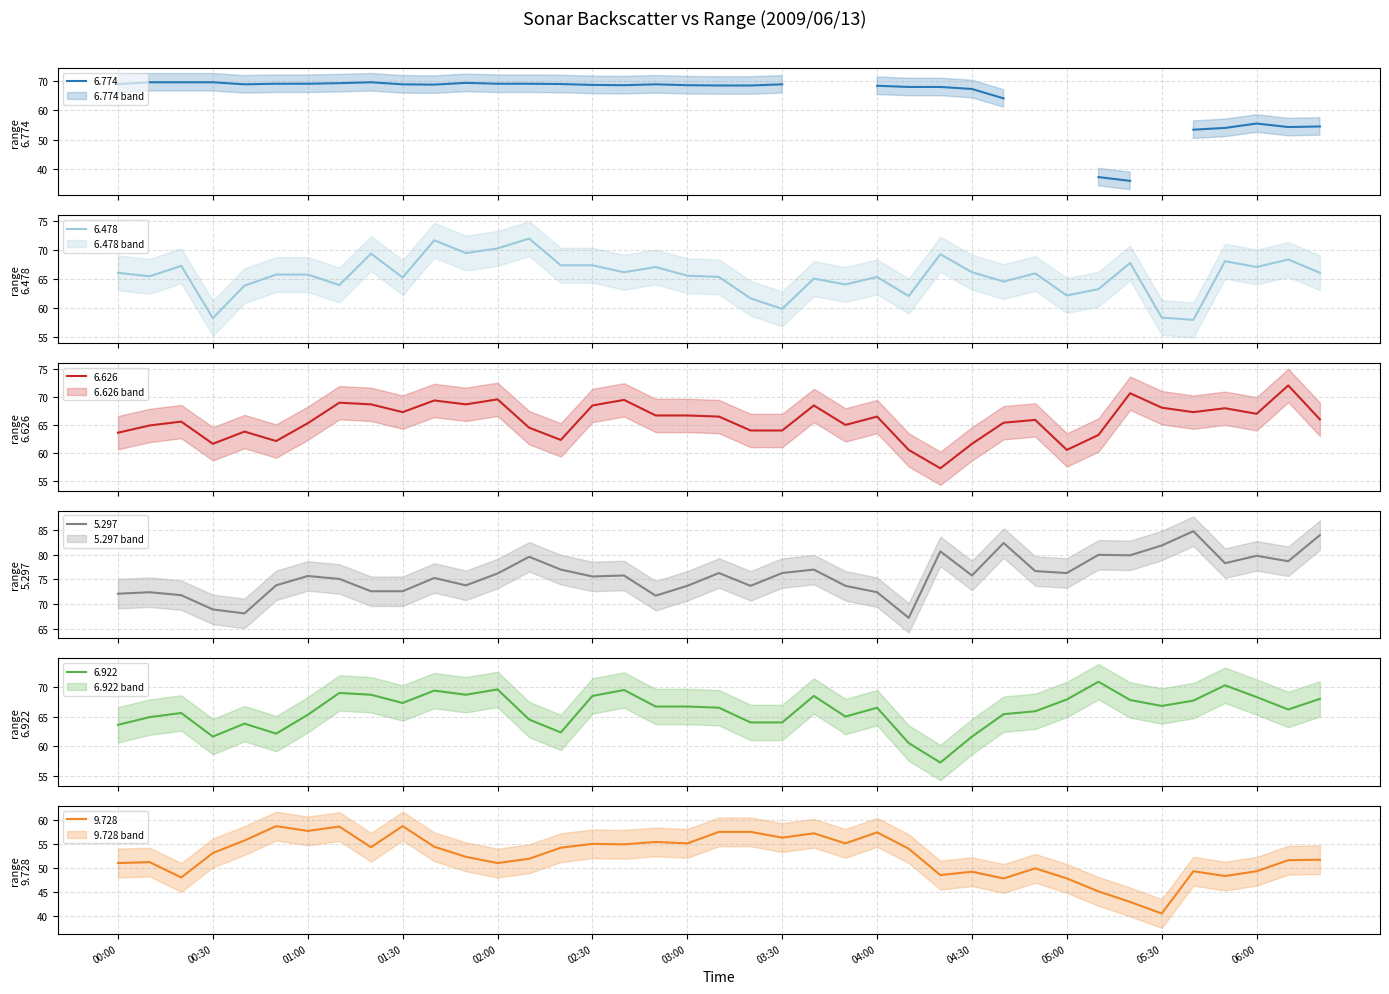

Which series has the largest total across all categories?

5.297